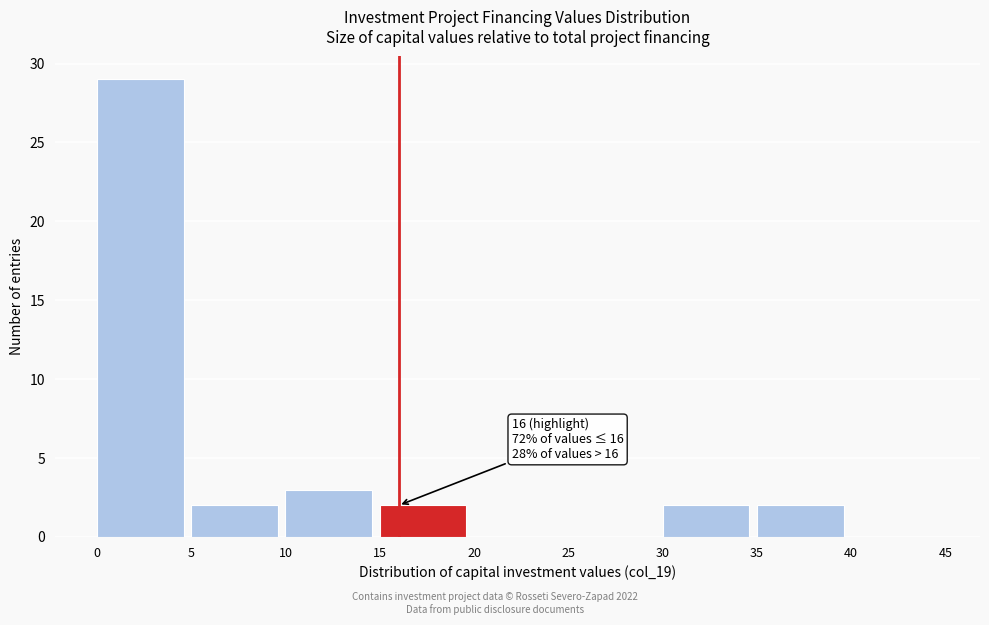

Which range on the x-axis has the tallest bar?

0 to 5